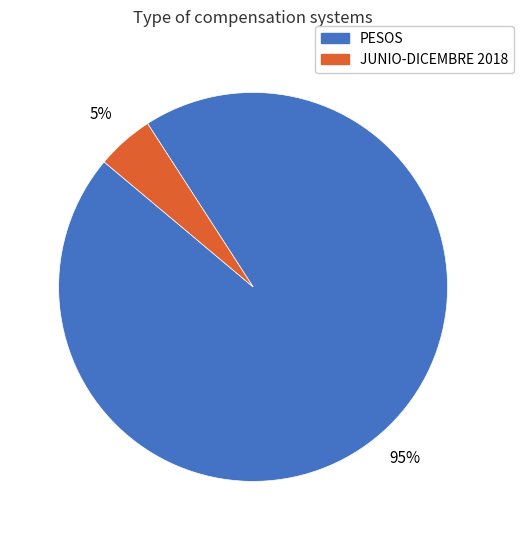

Is the sum of PESOS and JUNIO-DICEMBRE 2018 greater than half?

Yes